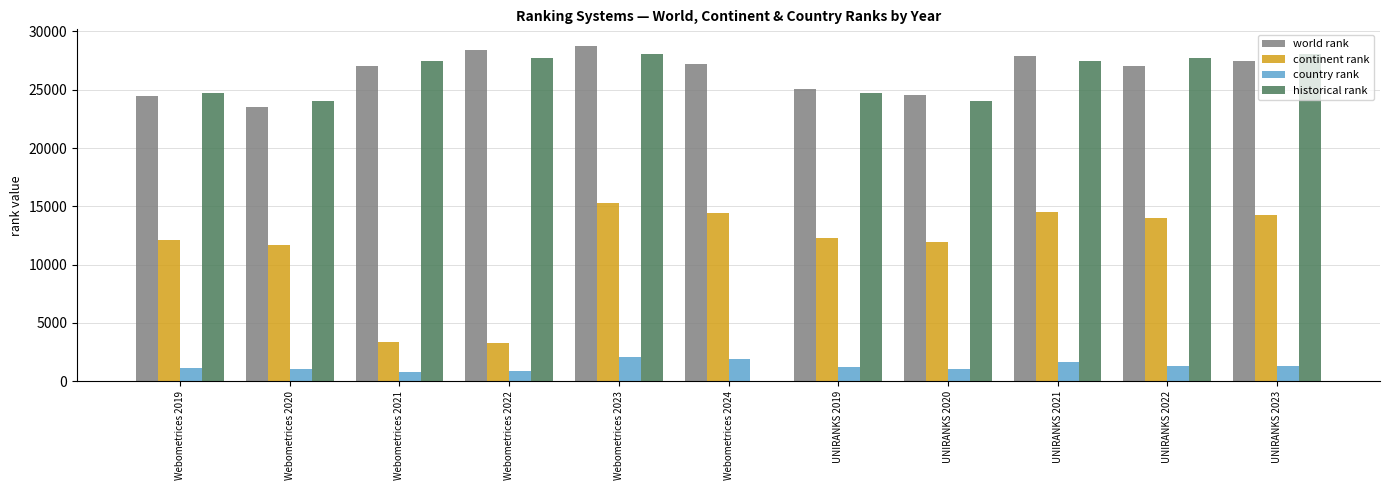

Which series changed the most between Webometrices 2024 and UNIRANKS 2019?

historical rank